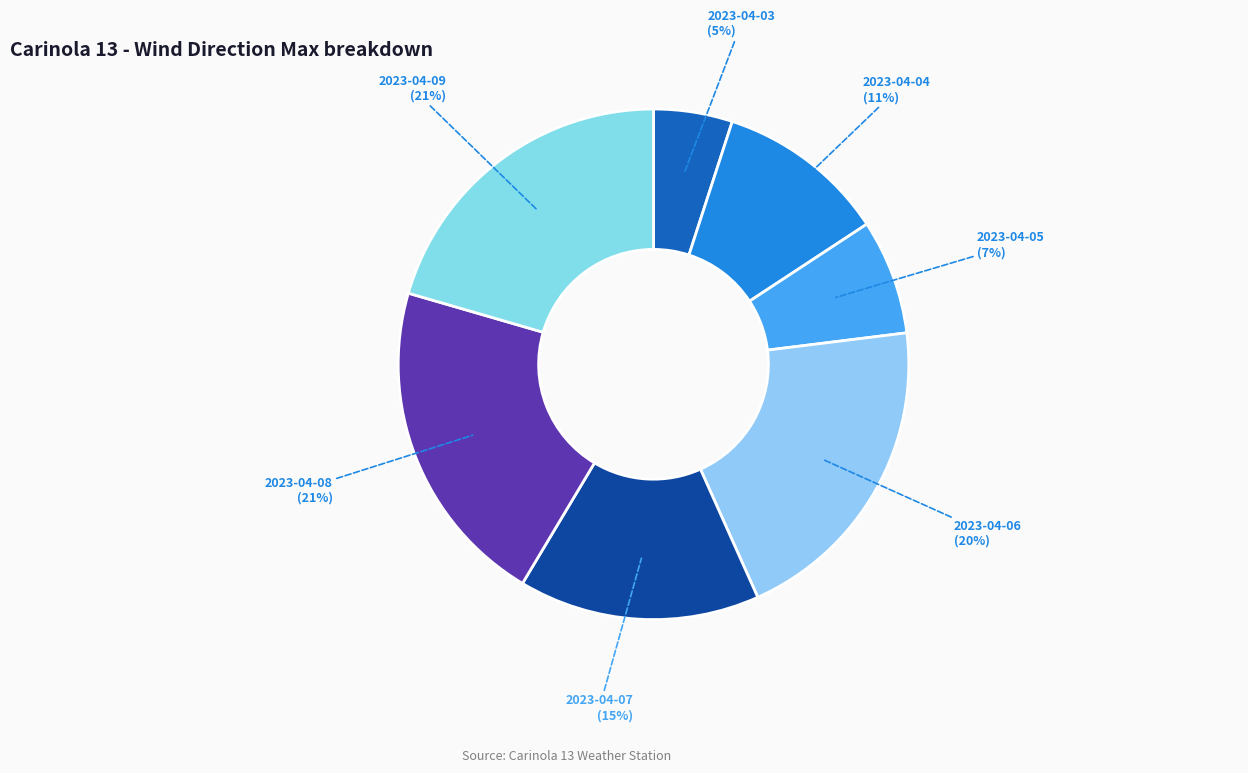

Between 2023-04-03 and 2023-04-08, which is larger?

2023-04-08